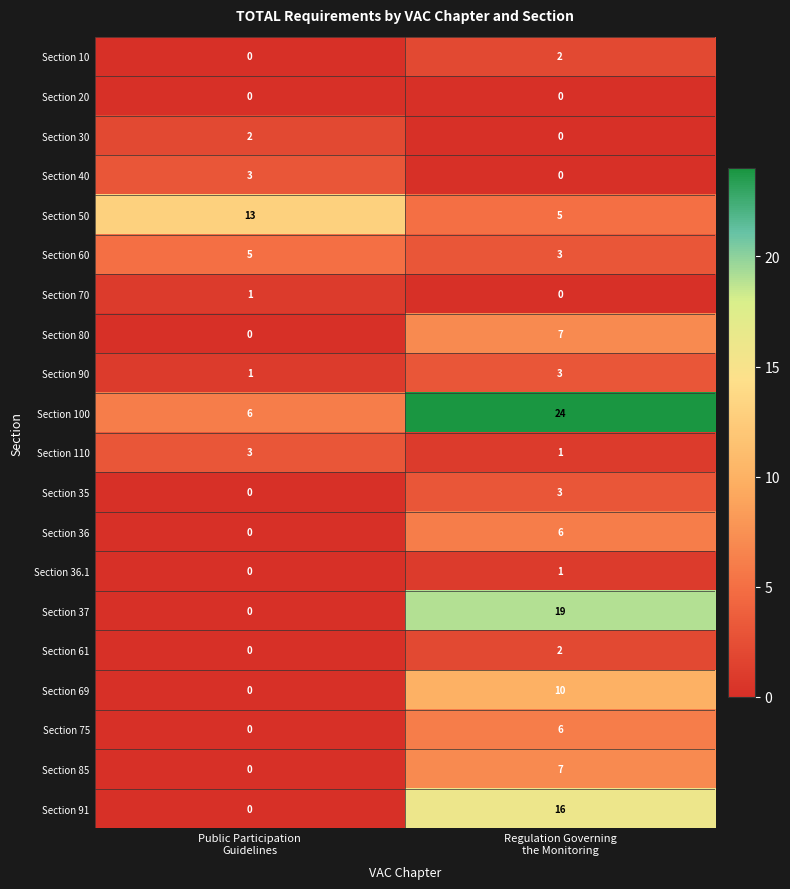

What is the greatest value displayed?

24